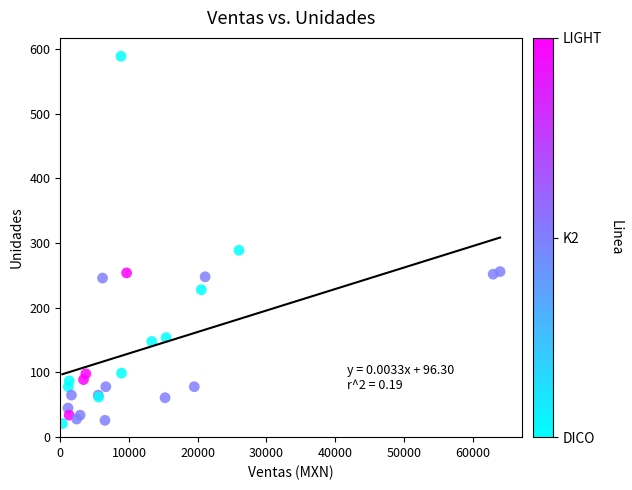

What Y value in the scatter plot is closest to 305?

289